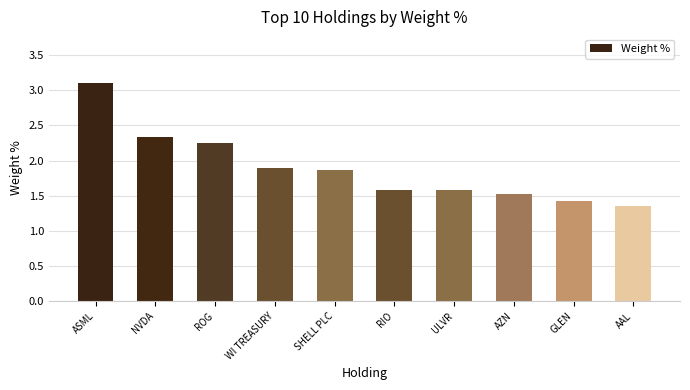

What is the sum of all values?

18.9